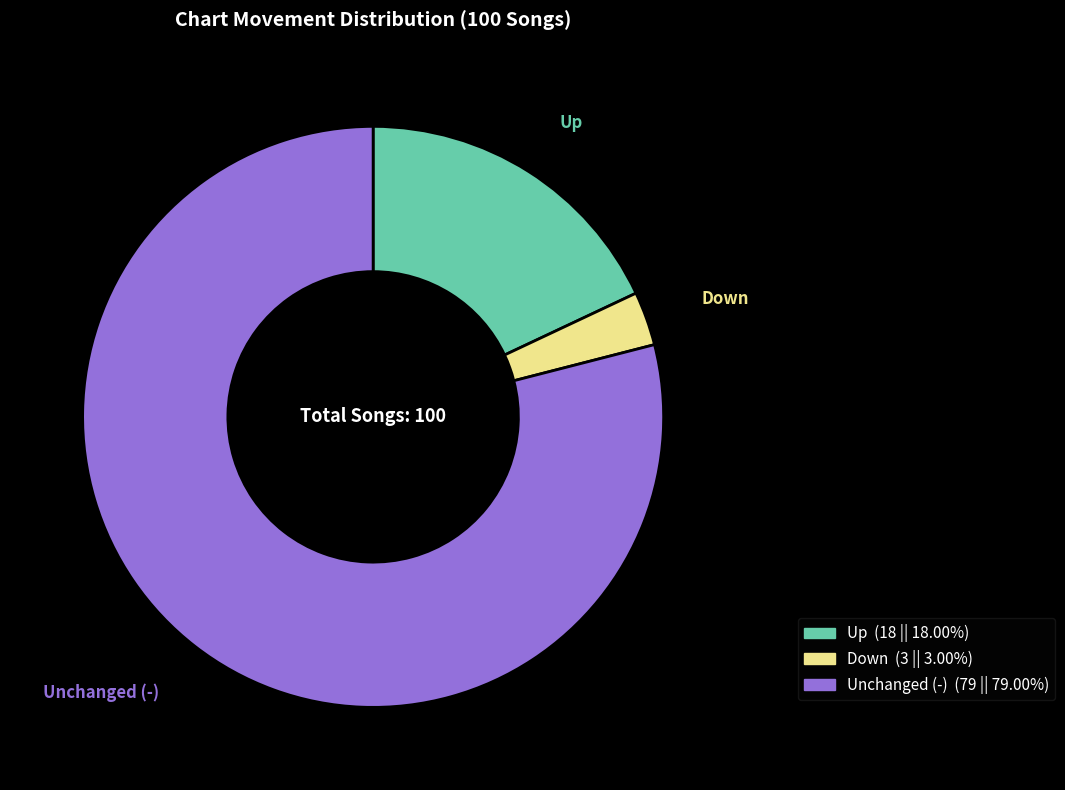

Which slice represents more than half of the pie?

Unchanged (-)